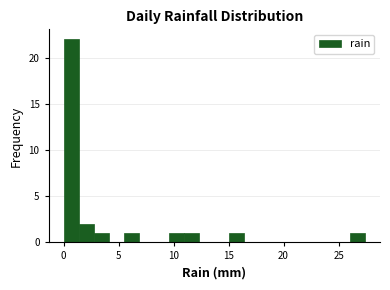

Around what value on the x-axis is the tallest bar? Give the approximate position of its centre, as read against the axis.

0.5